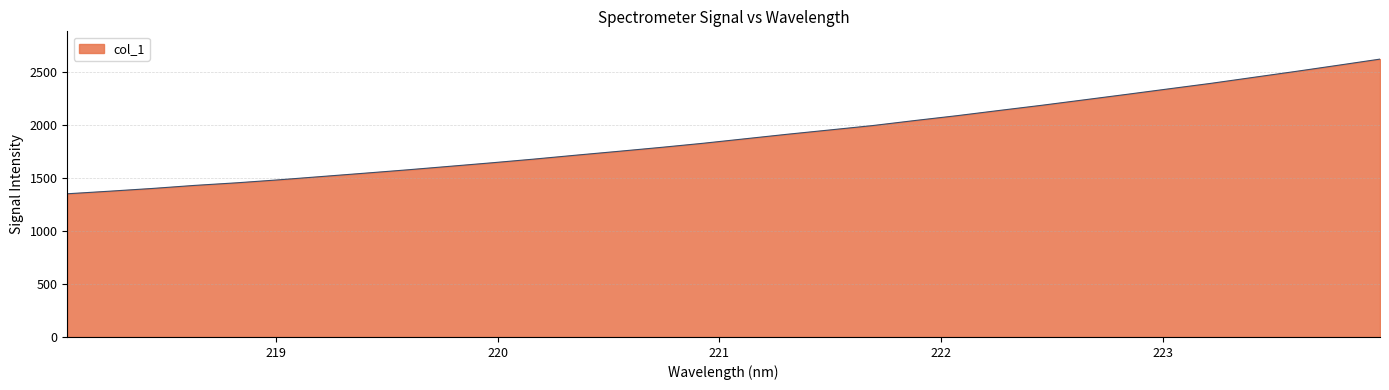

What is the minimum value shown in the chart?

1353.1